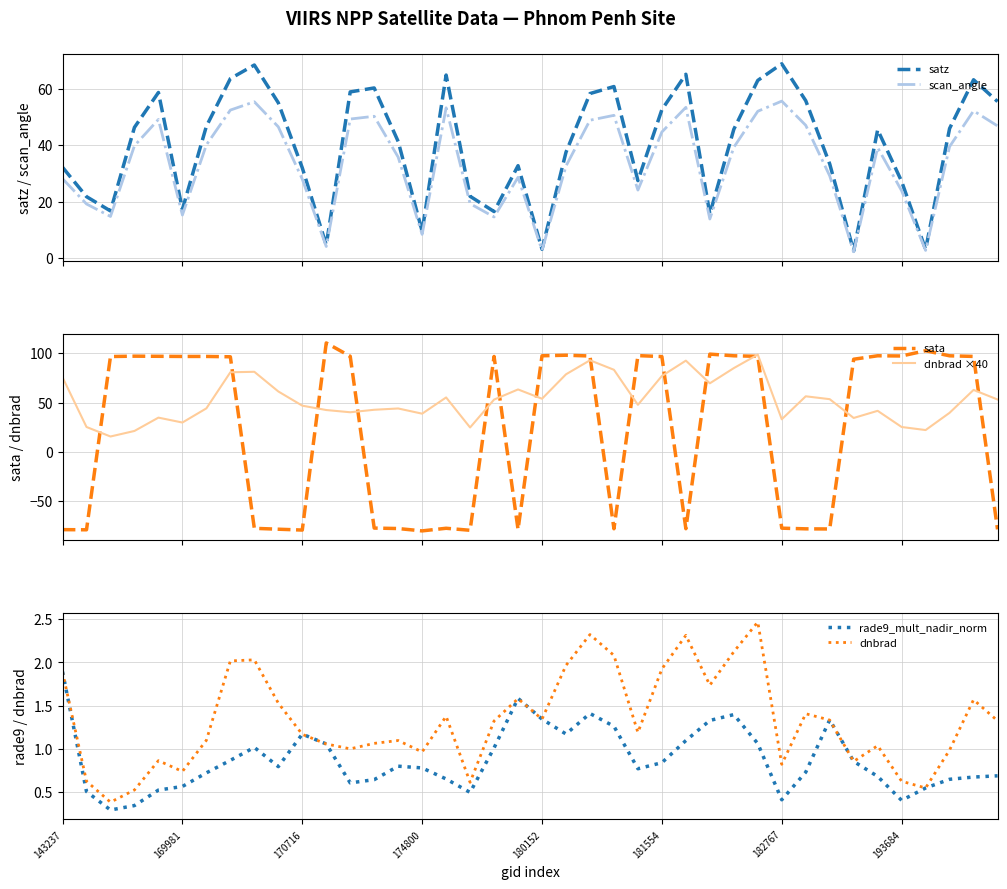

True or false: scan_angle has more than 0 interior local peaks.

True